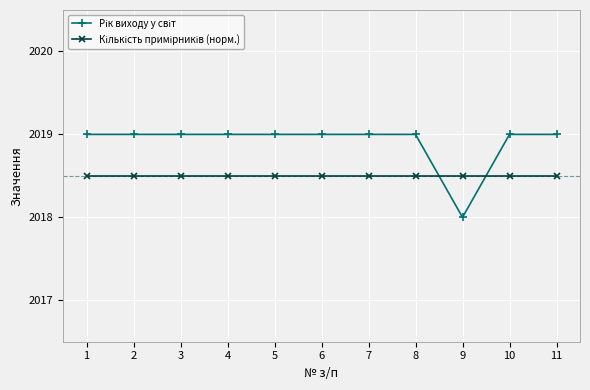

Does the chart display data point markers on the line(s)?

Yes